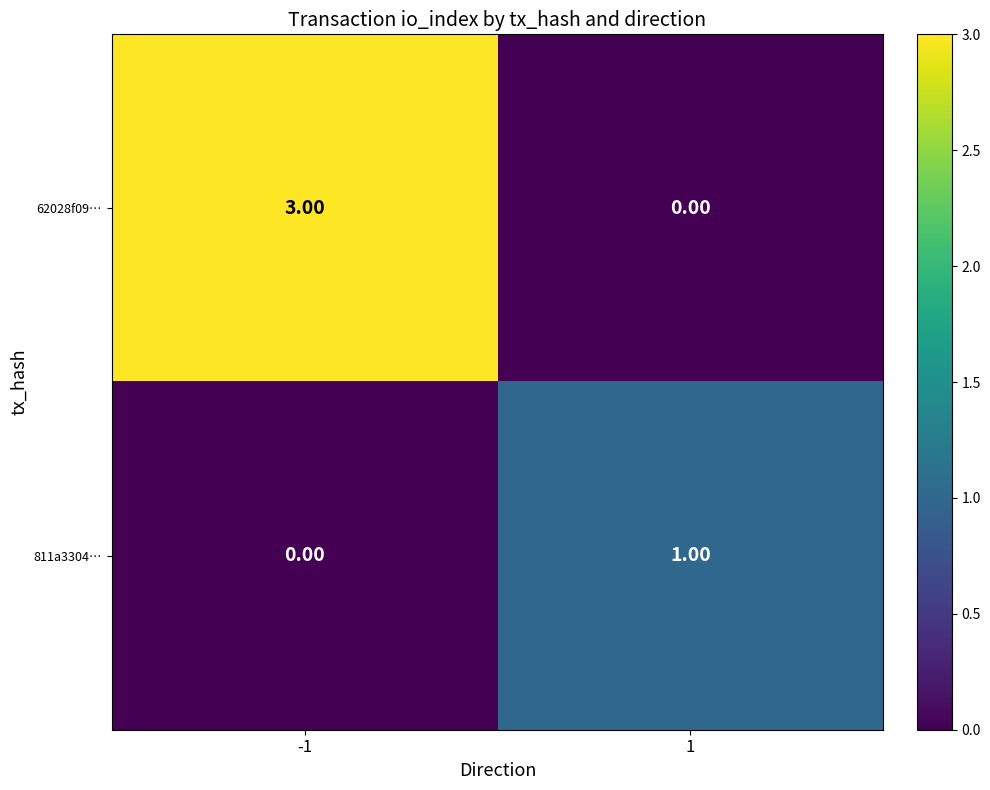

Rank the series by their maximum value, from highest to lowest.

62028f09…, 811a3304…